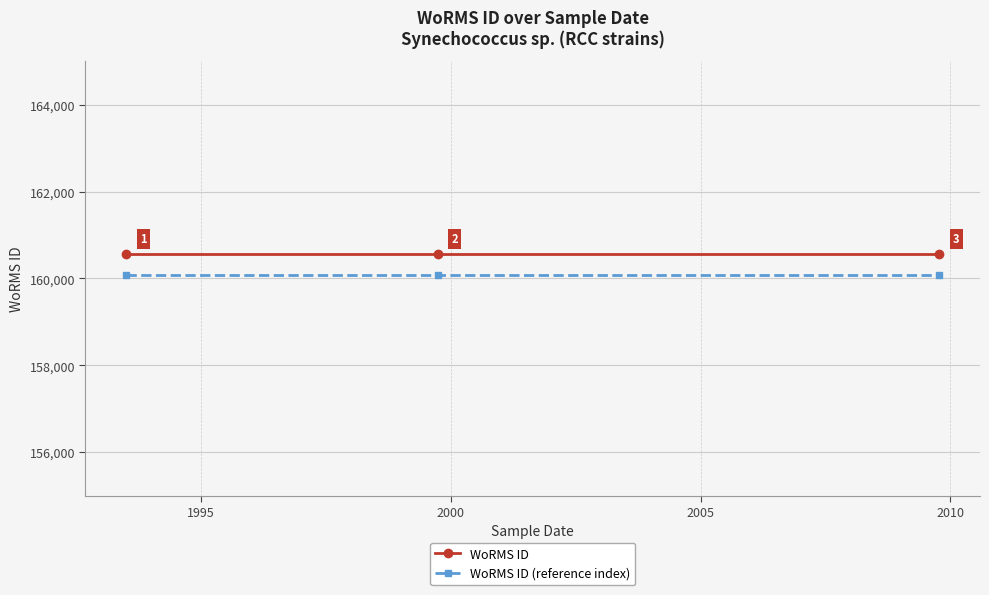

At how many categories does at least one series exceed 160189?

3